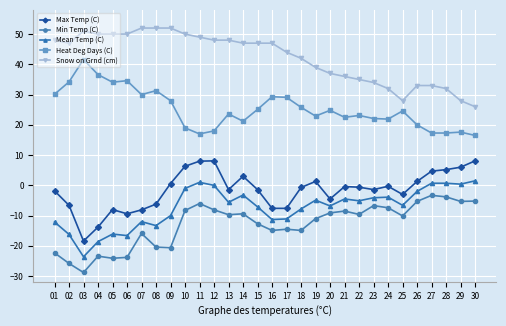

List the series in order of their peak value, lowest first.

Min Temp (C), Mean Temp (C), Max Temp (C), Heat Deg Days (C), Snow on Grnd (cm)